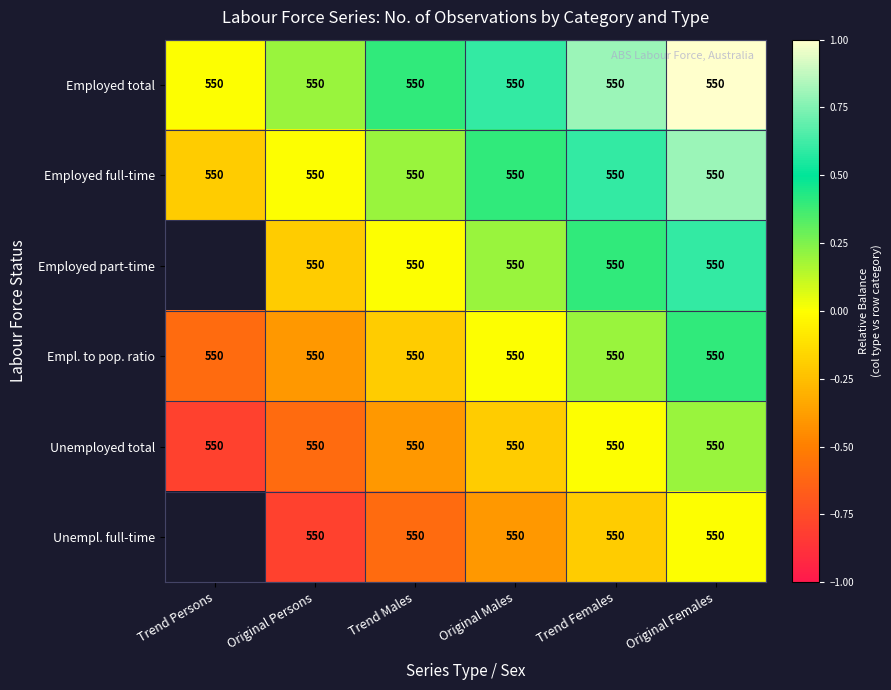

What is the sum of the Employed full-time values at Trend Persons and Original Persons?

1100